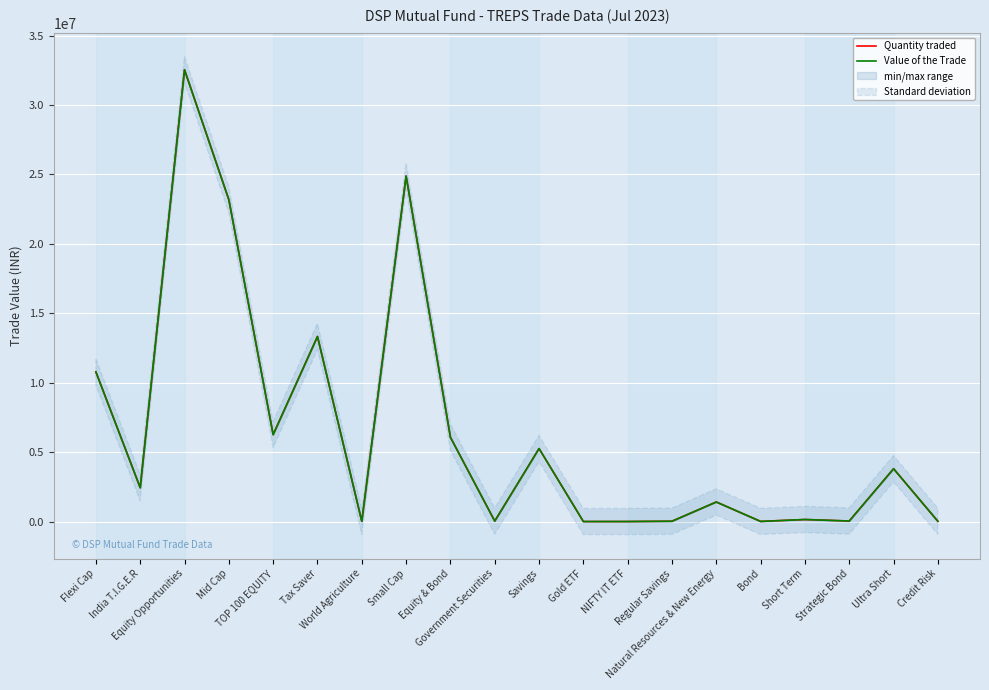

What is the value of the Value of the Trade point at the 16th from the left?

7457.1